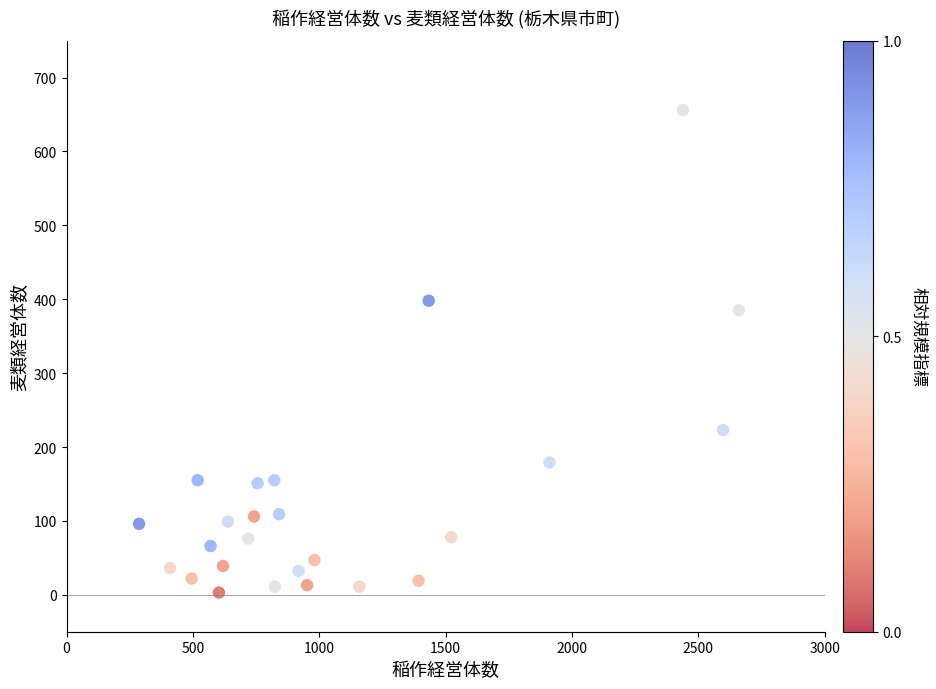

What is the range of Y values (max minus min)?

653